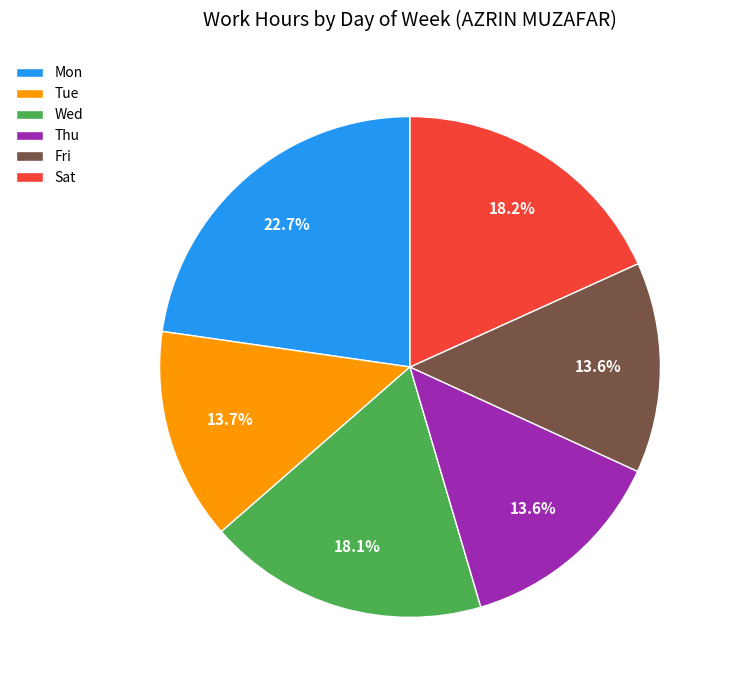

How much of the chart is everything except Sat?

81.8%